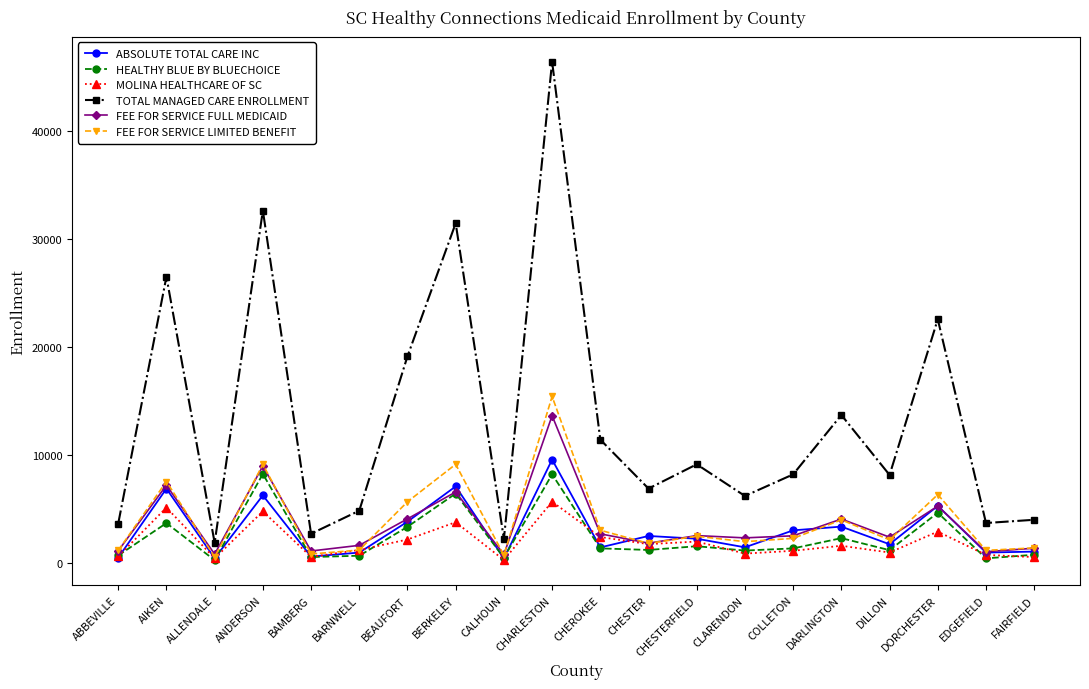

What is the total value across all series at ANDERSON?

69990